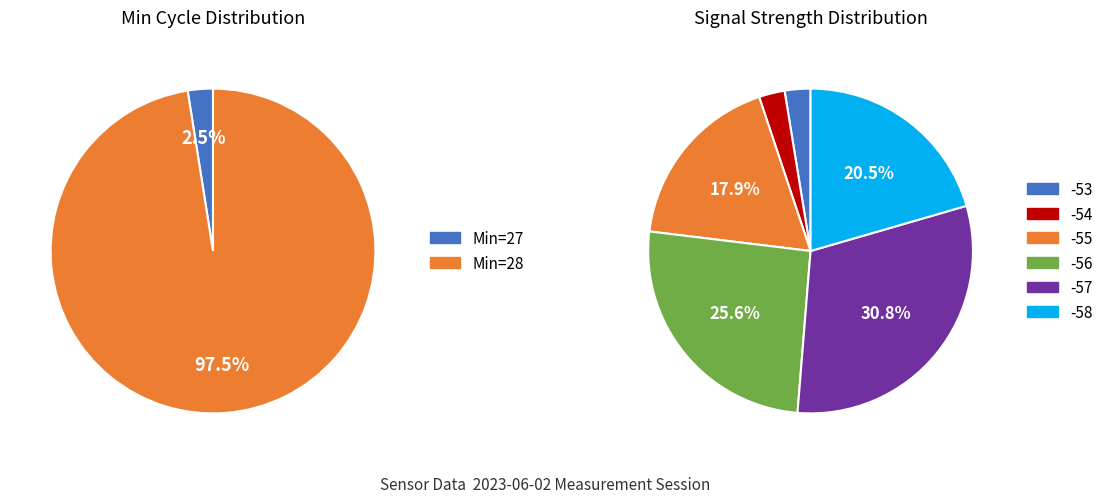

Does any single category account for the majority?

No